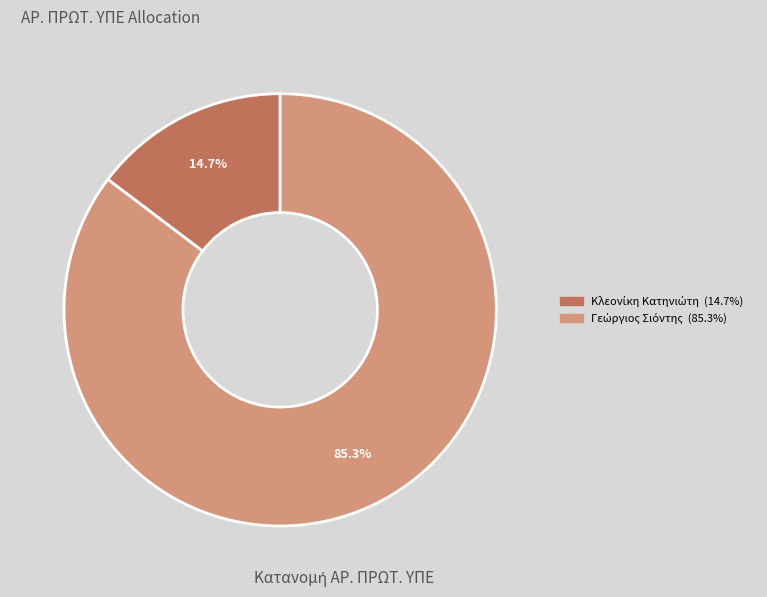

Is there a majority slice in this chart?

Yes